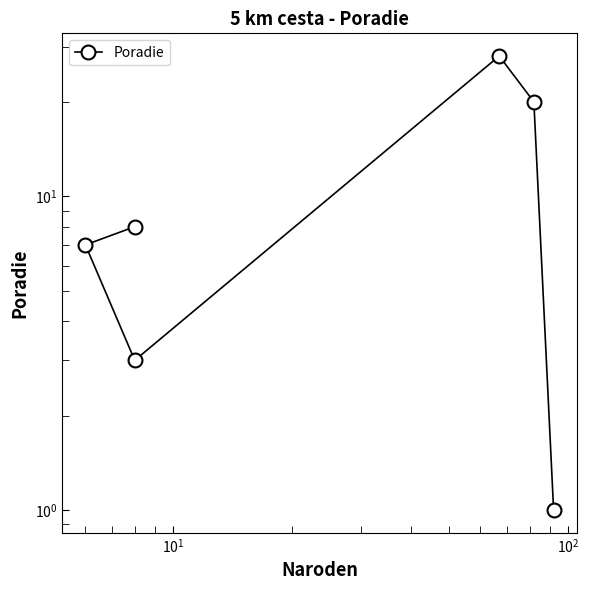

Is this an area chart (filled region under the line)?

No